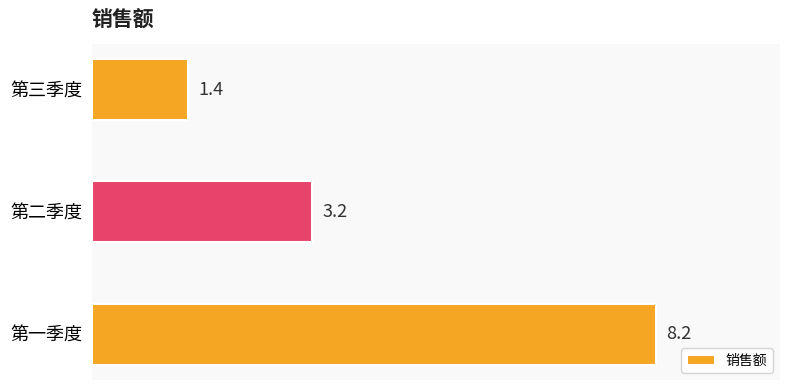

What is the smallest value displayed?

1.4